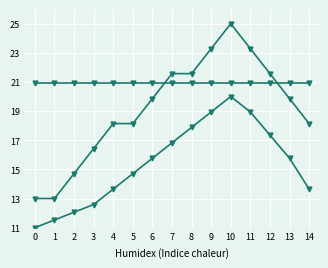

How many series are shown in this chart?

3